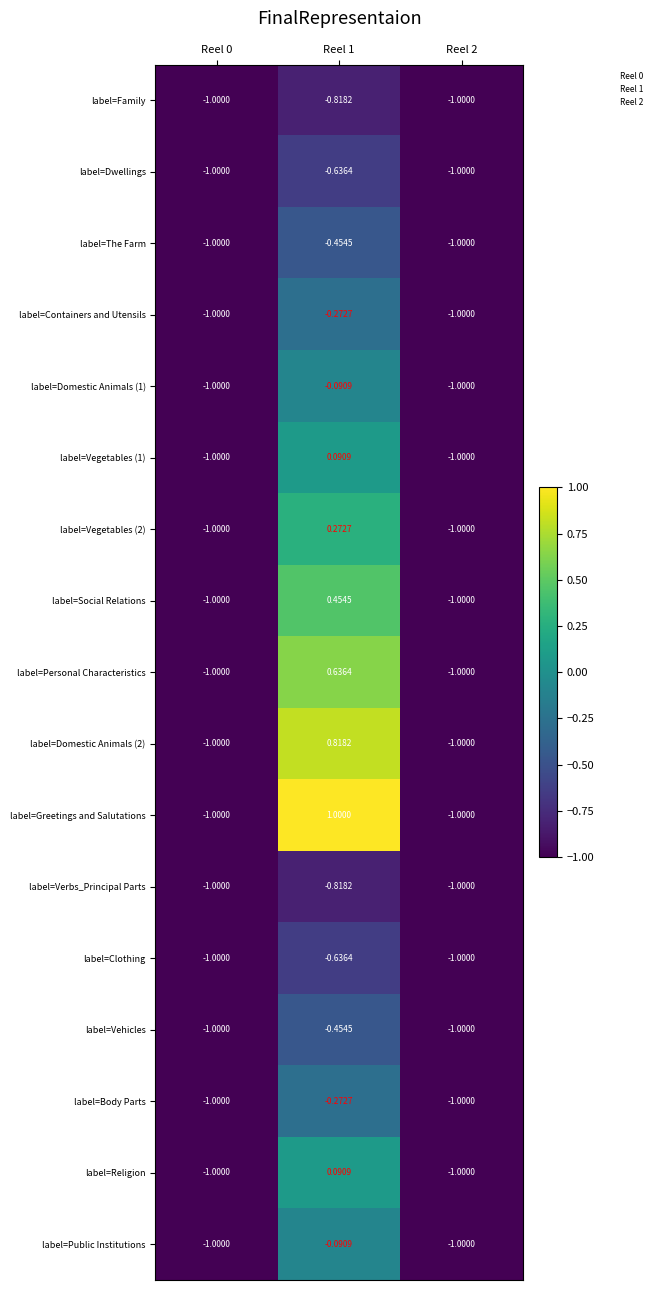

Between Reel 1 and Reel 2, which series saw the biggest shift?

label=Greetings and Salutations